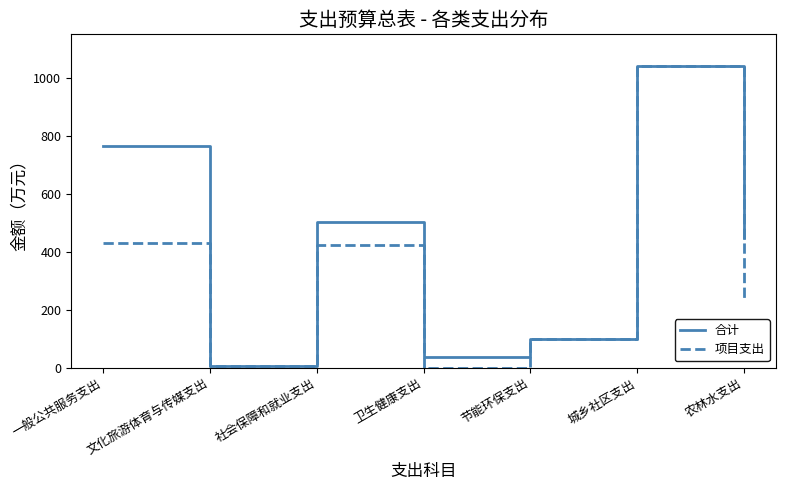

At which category is the sum across all series the highest?

城乡社区支出